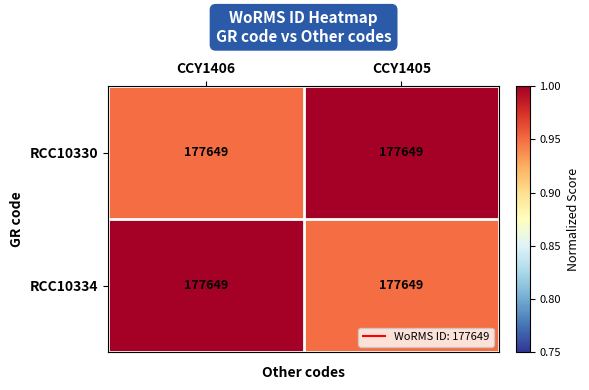

Count the RCC10334 values in the range 0 to 1.

2